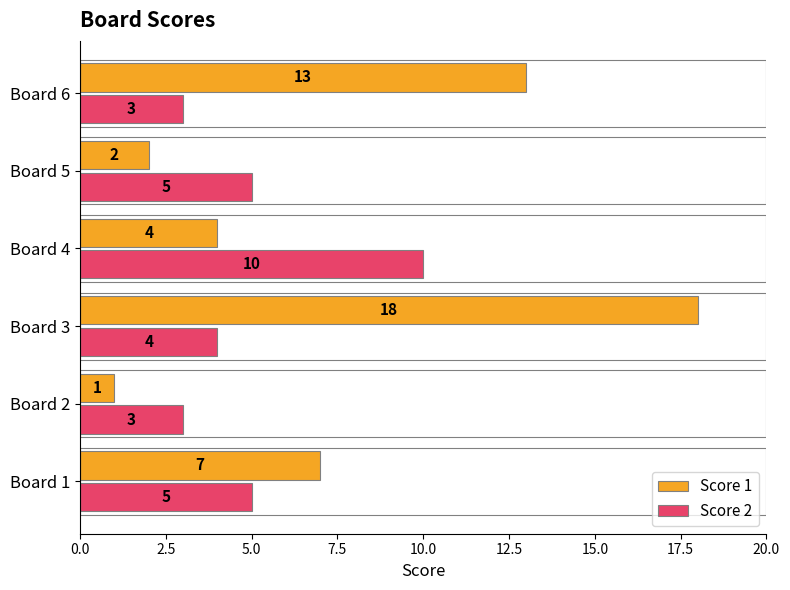

What is the maximum value shown in the chart?

18